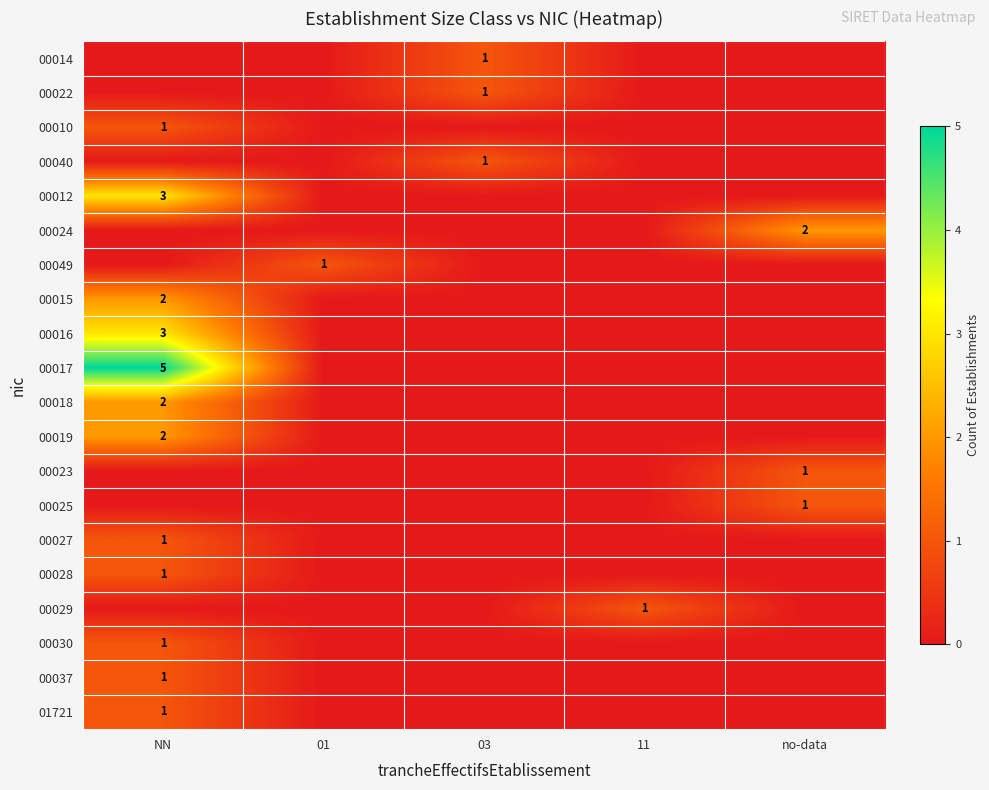

True or false: 01721 has a value of 2 at NN.

False